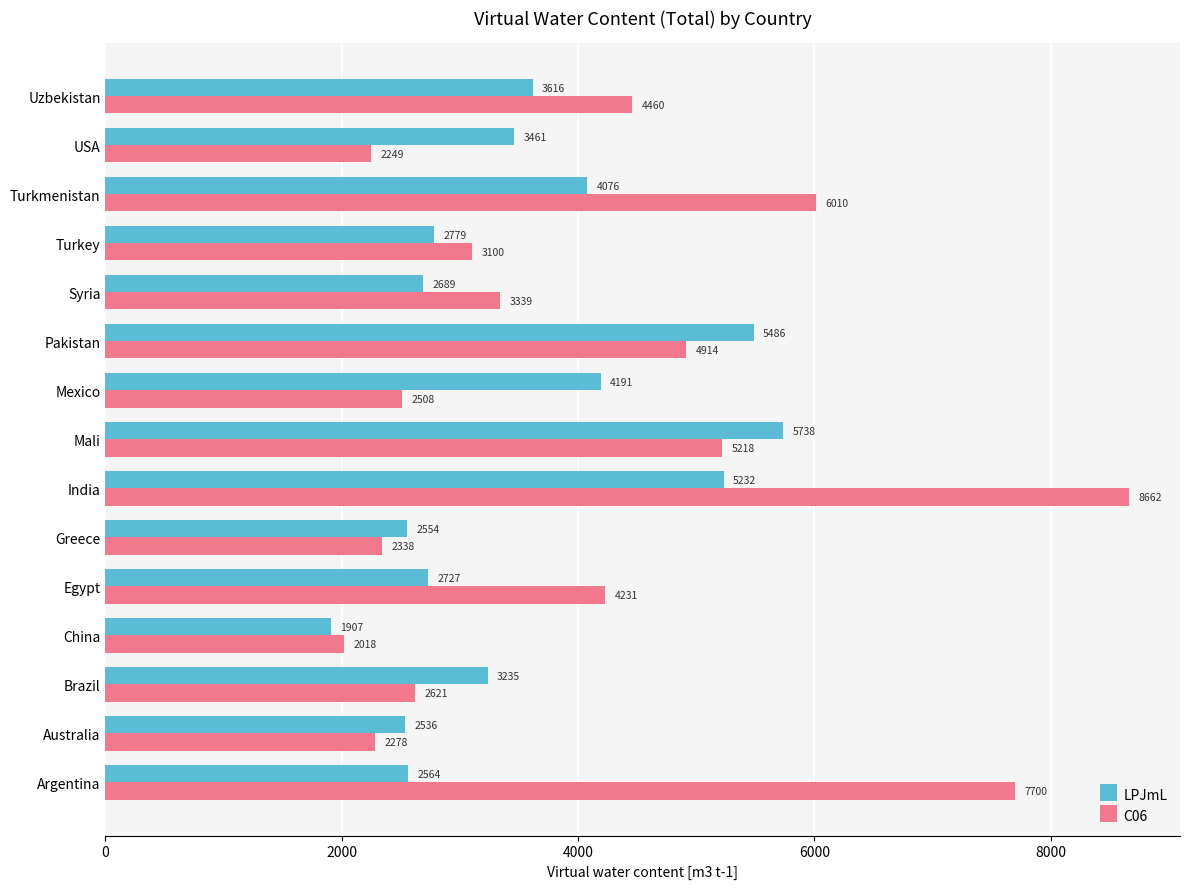

Which series has the largest total across all categories?

C06